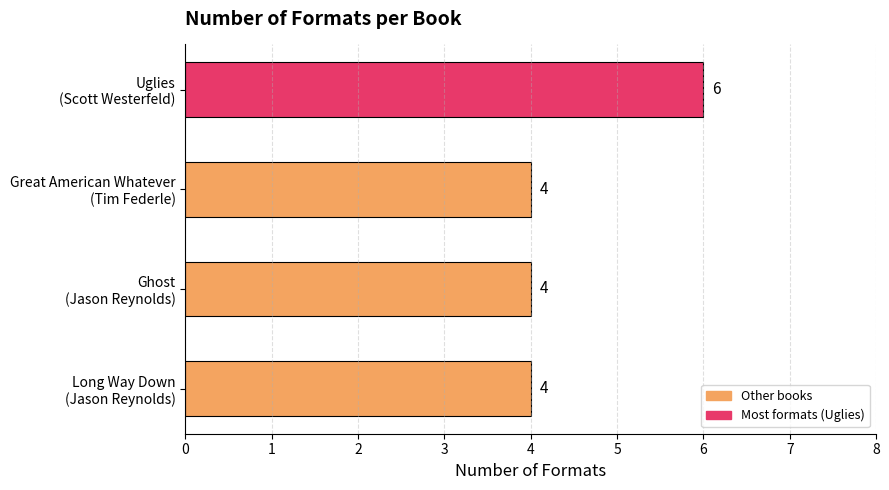

Does the chart contain stacked bars?

No